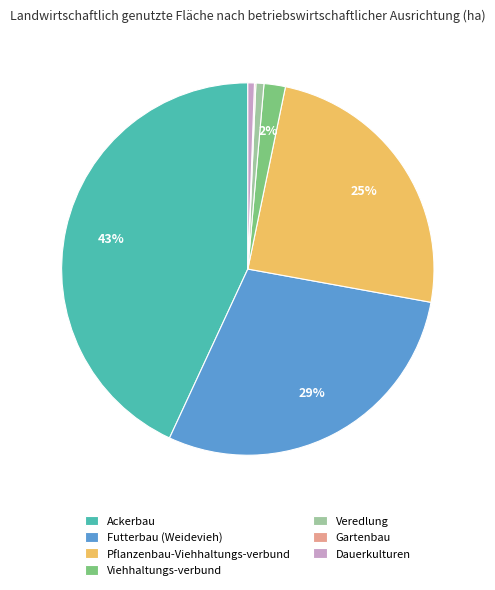

To the nearest percent, what percentage of the pie is Dauerkulturen?

1%